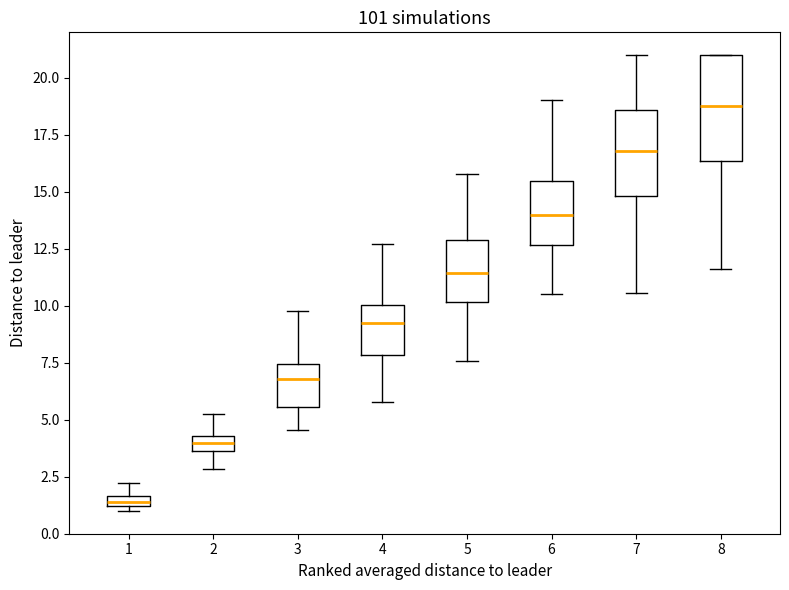

Which box is the tallest, from its lower edge to its upper edge?

8